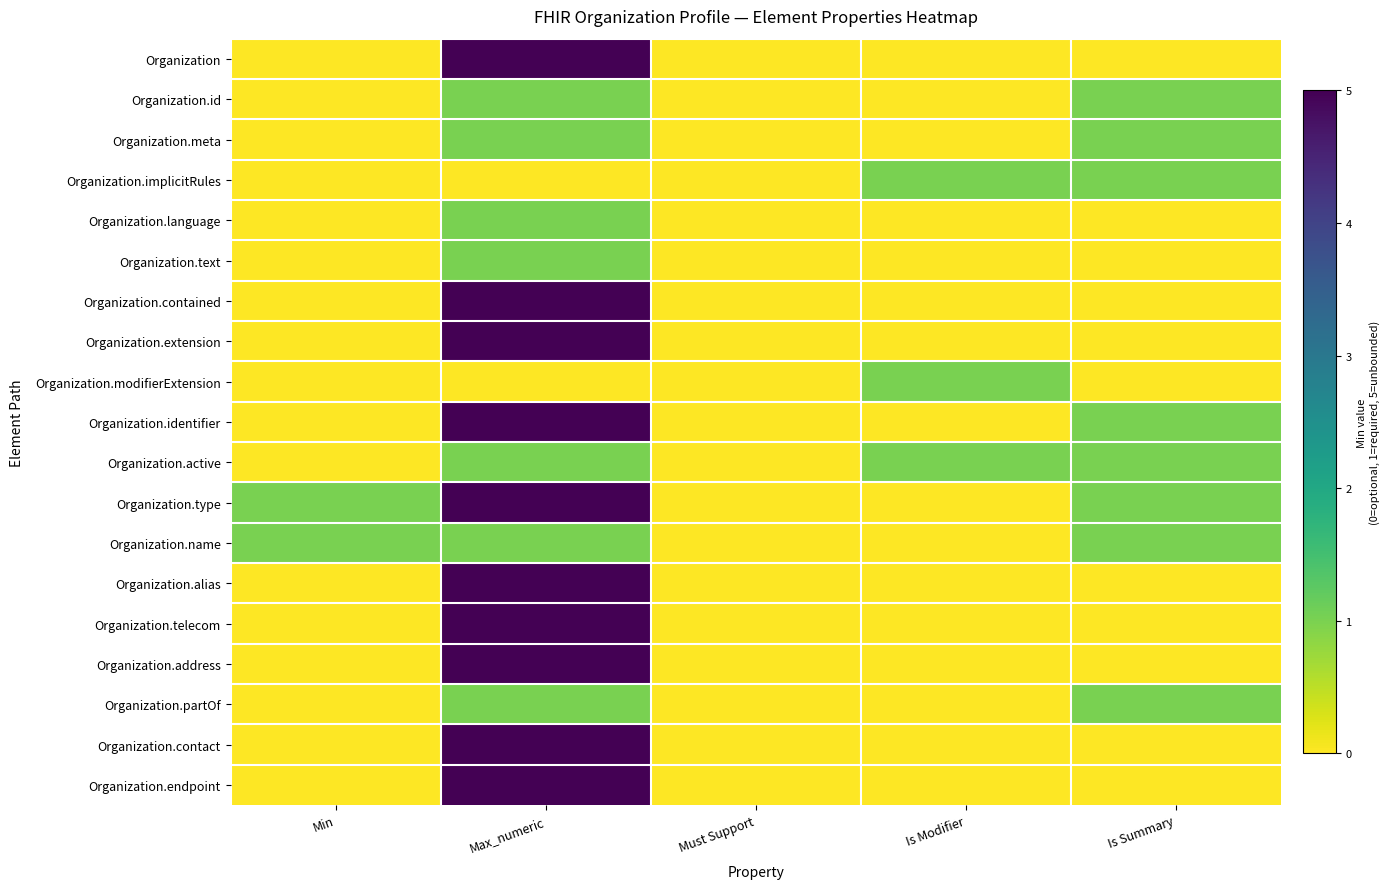

Which label corresponds to the smallest value in the chart?

Min